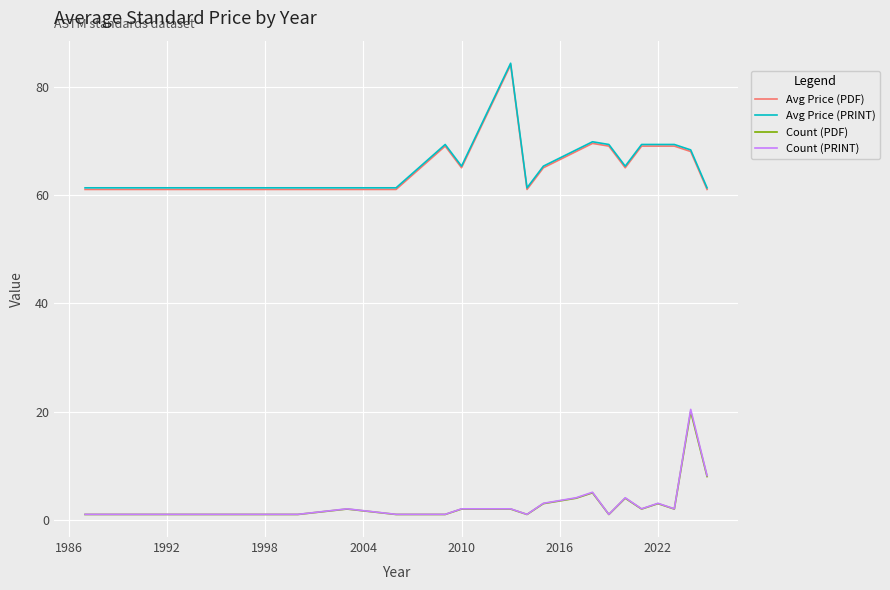

True or false: Count (PRINT) and Avg Price (PDF) cross at least once.

False